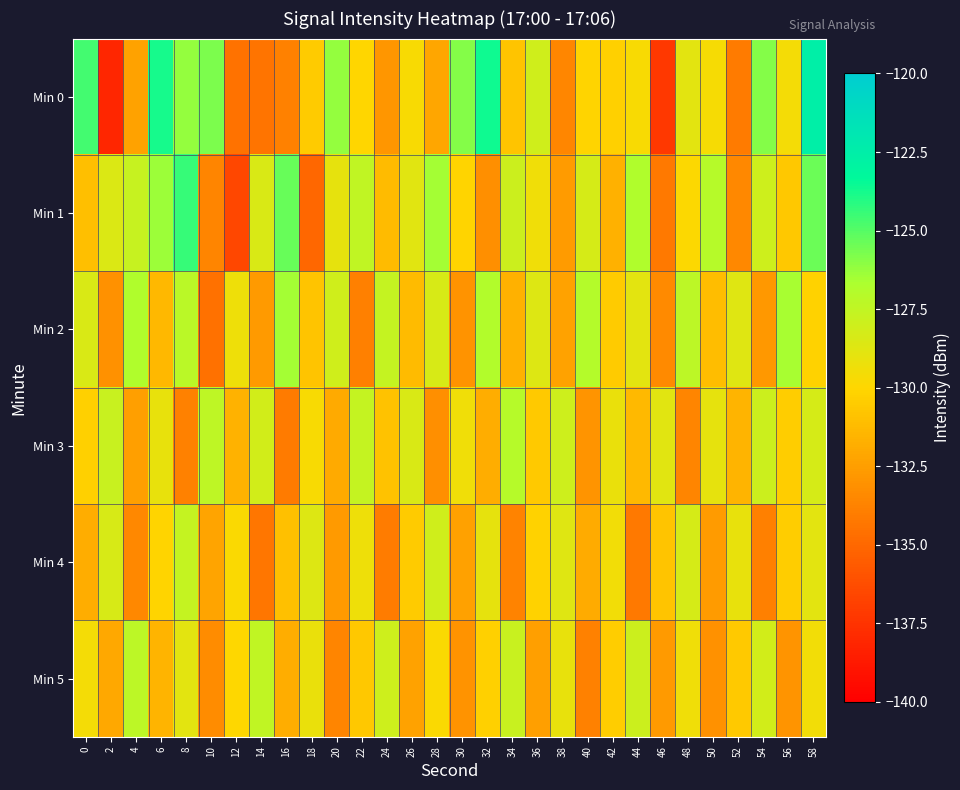

Which label corresponds to the largest value in the chart?

58